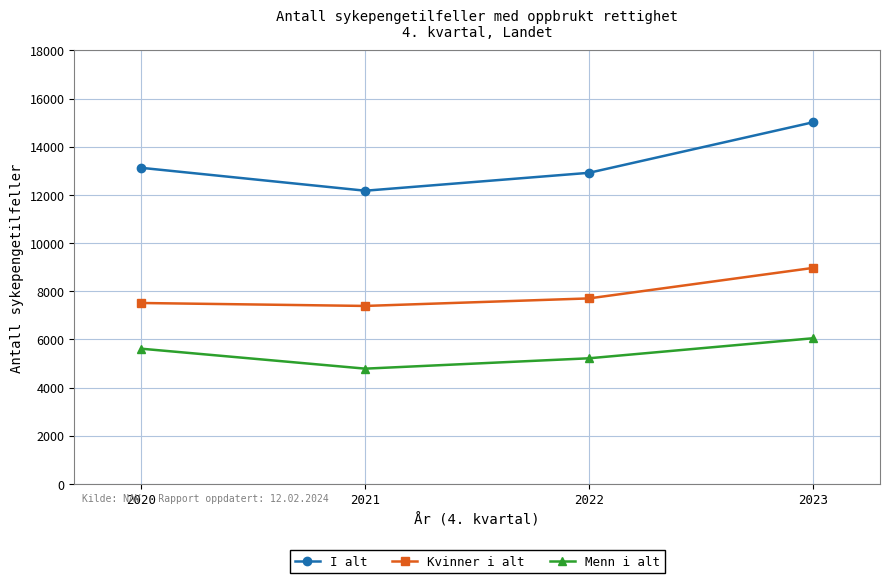

Rank the series by their average value, from lowest to highest.

Menn i alt, Kvinner i alt, I alt